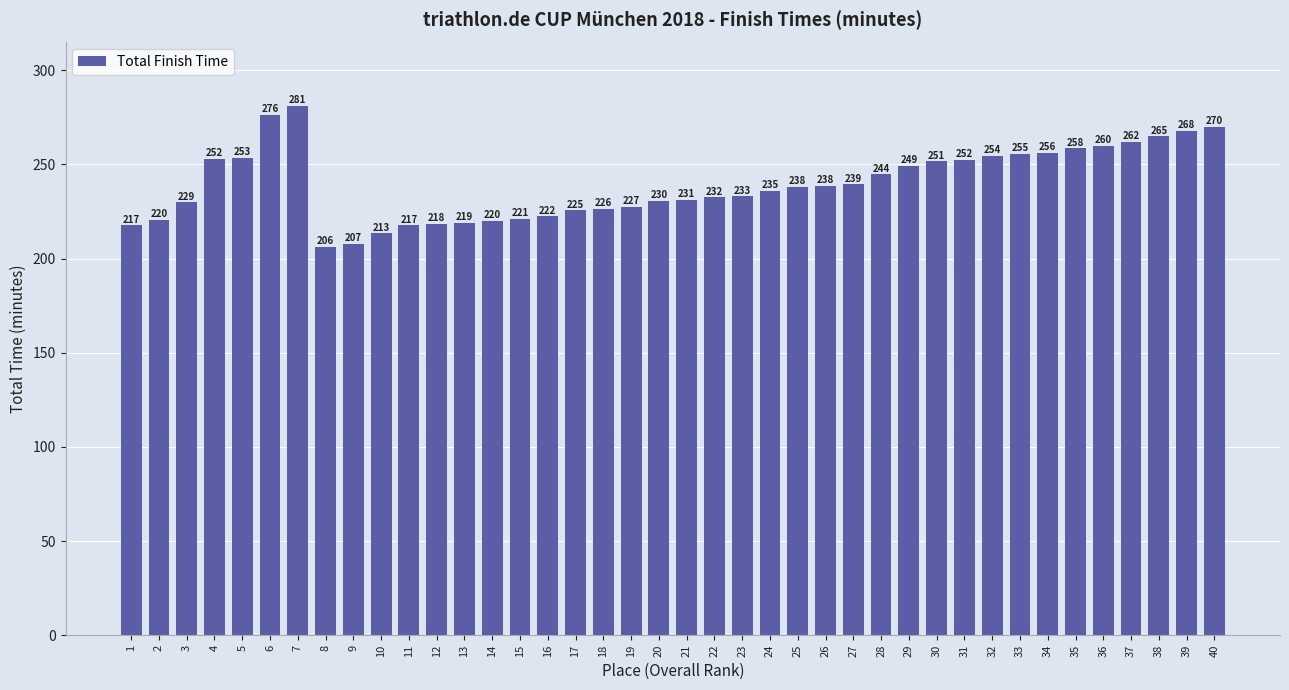

The chart shows a value of 446.2 at 29. True or false?

False